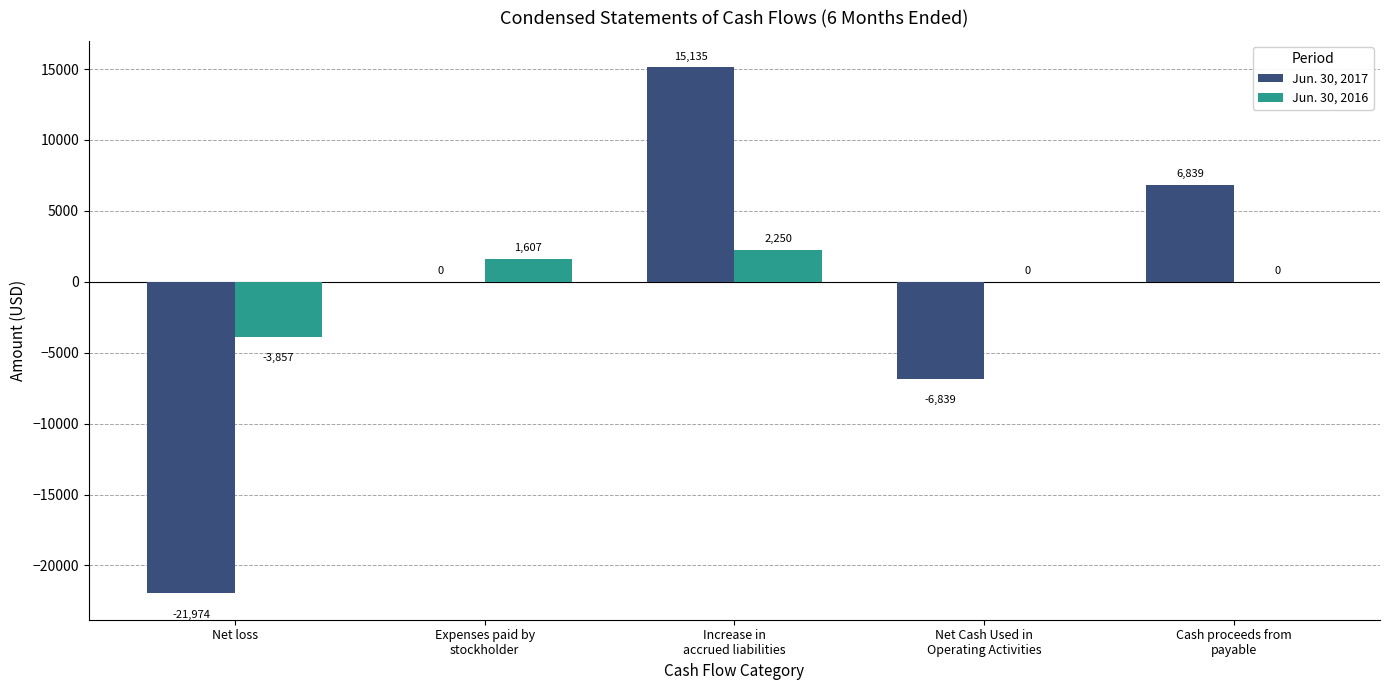

What is the total value across all series at Net loss?

-25831